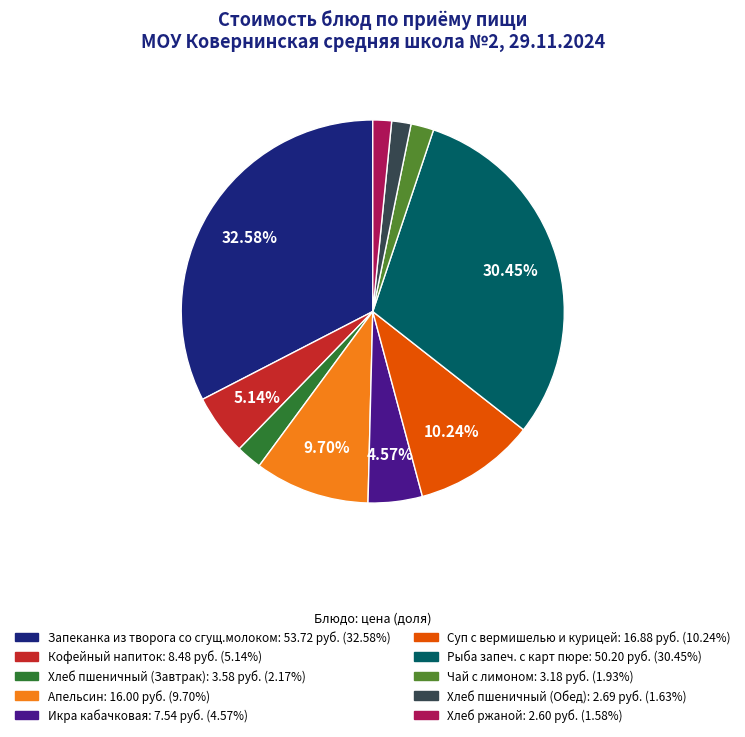

To the nearest percent, what is the difference between the Чай с лимоном and Апельсин slice percentages?

8%